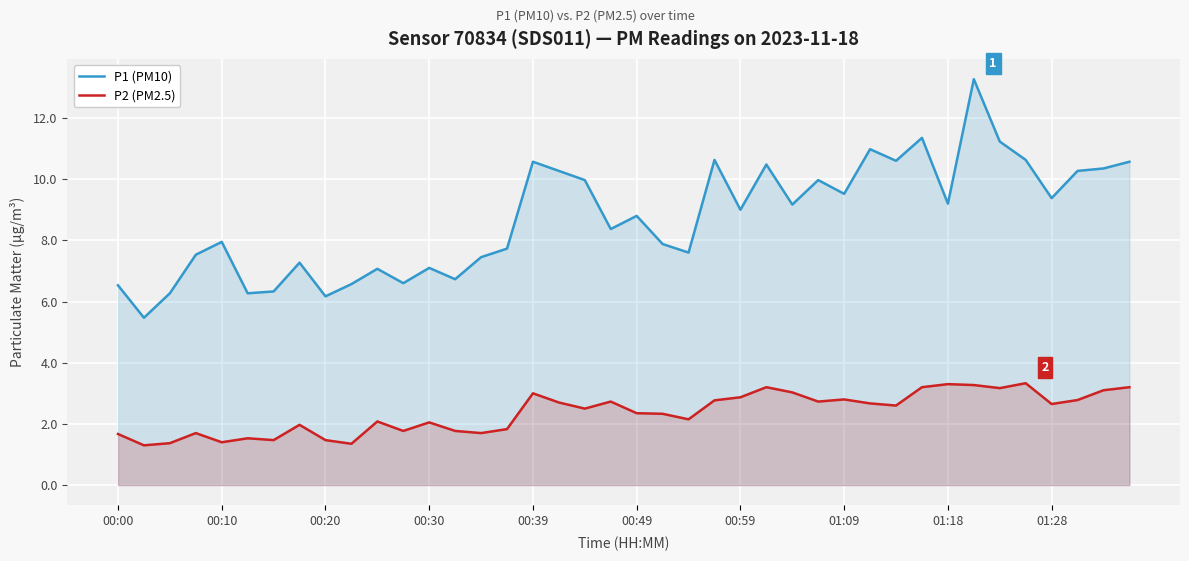

True or false: P2 (PM2.5) has more than 1 interior local peaks.

True